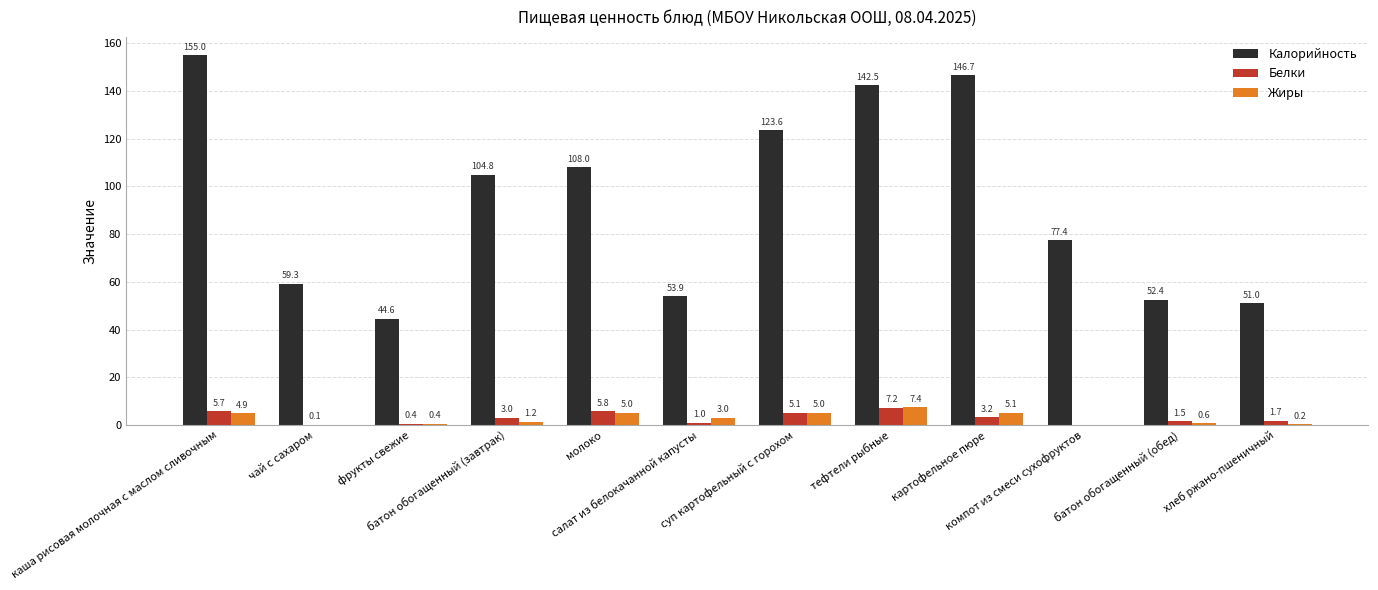

What is the greatest value displayed?

155.0